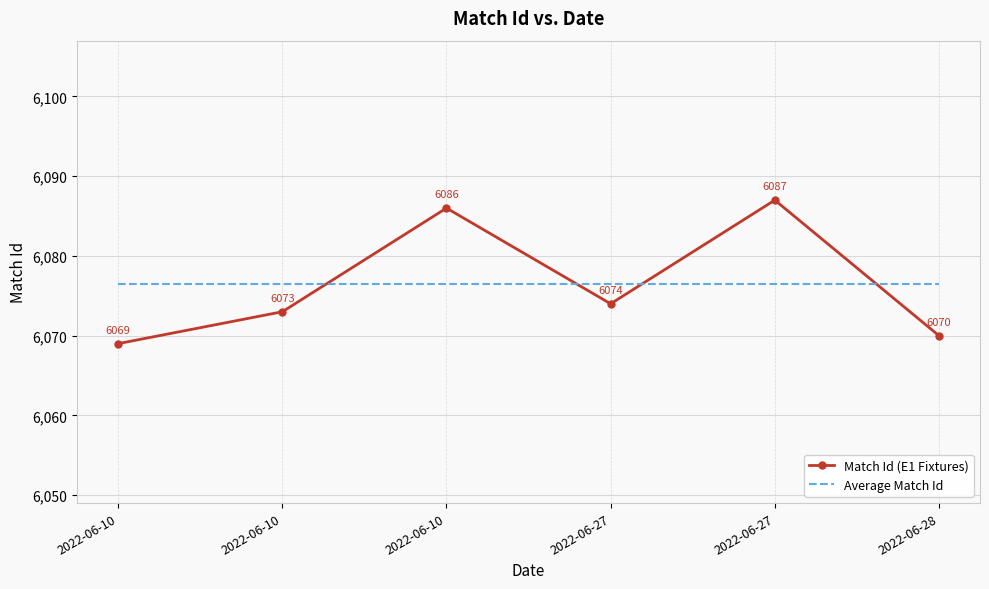

What are all the series names shown in the legend?

Match Id (E1 Fixtures), Average Match Id